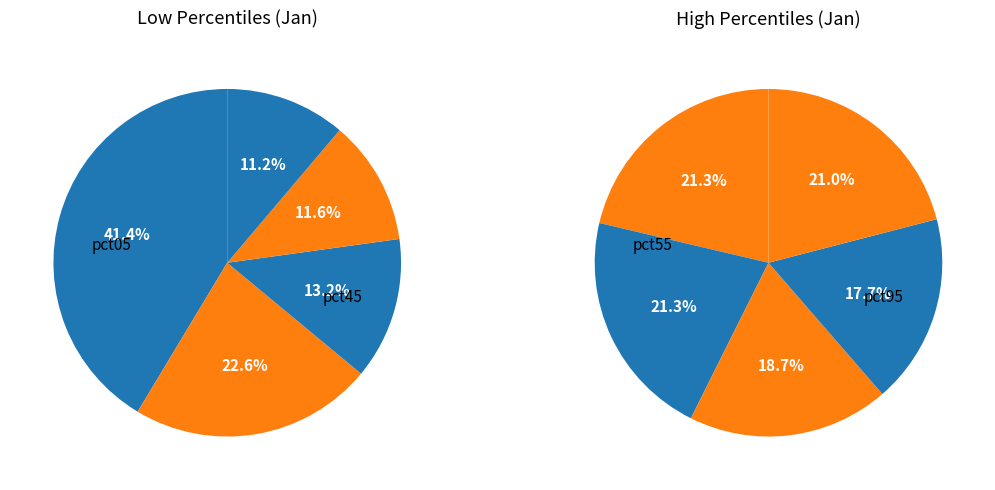

Is the sum of pct85 and pct25 greater than half?

No